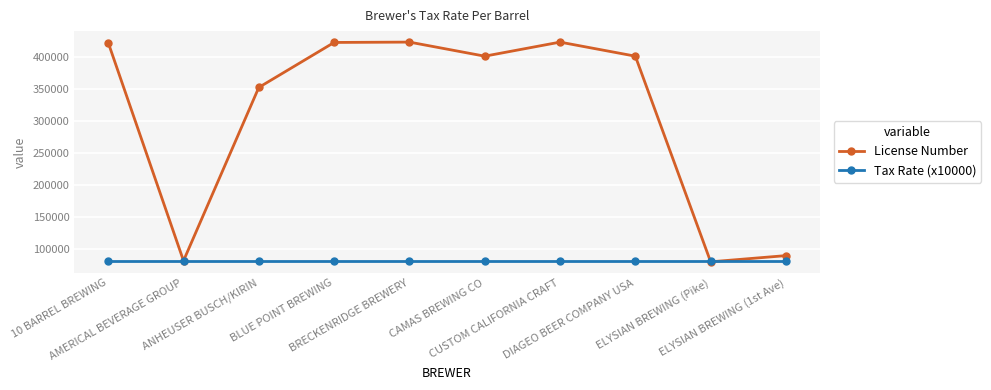

Is it true that Tax Rate (x10000) equals 80800 at 10 BARREL BREWING?

True